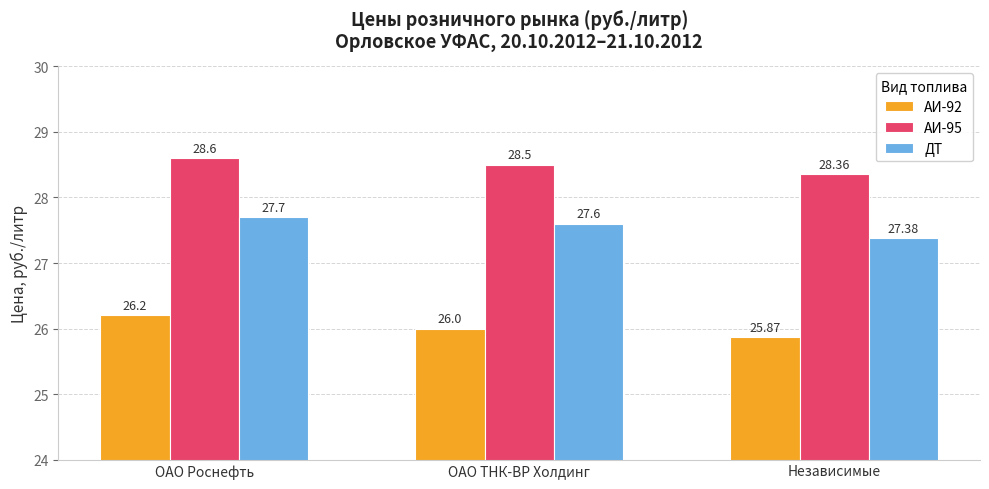

How many bars are there in each group?

3